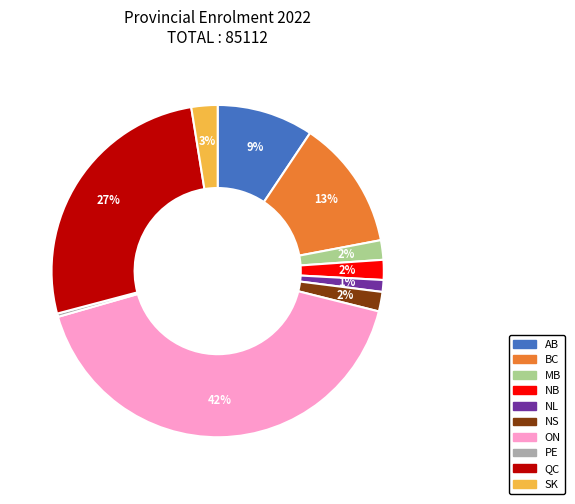

Do NS and SK together represent more than half of the pie?

No